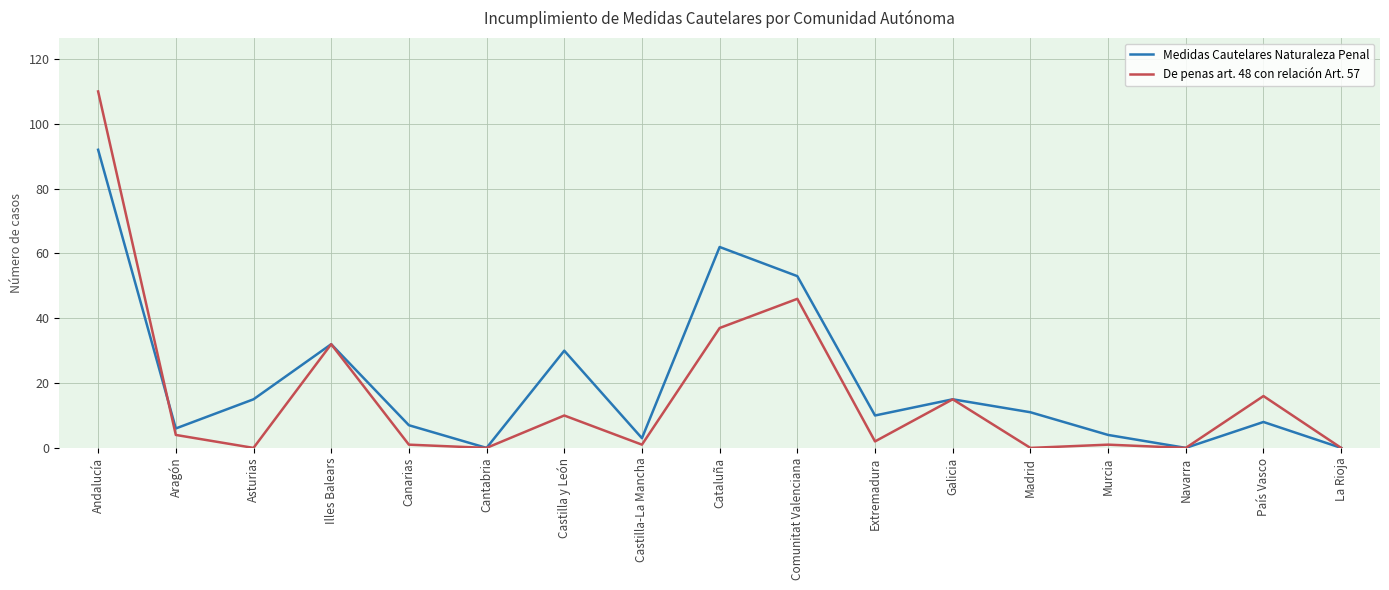

What is the total value across all series at País Vasco?

24